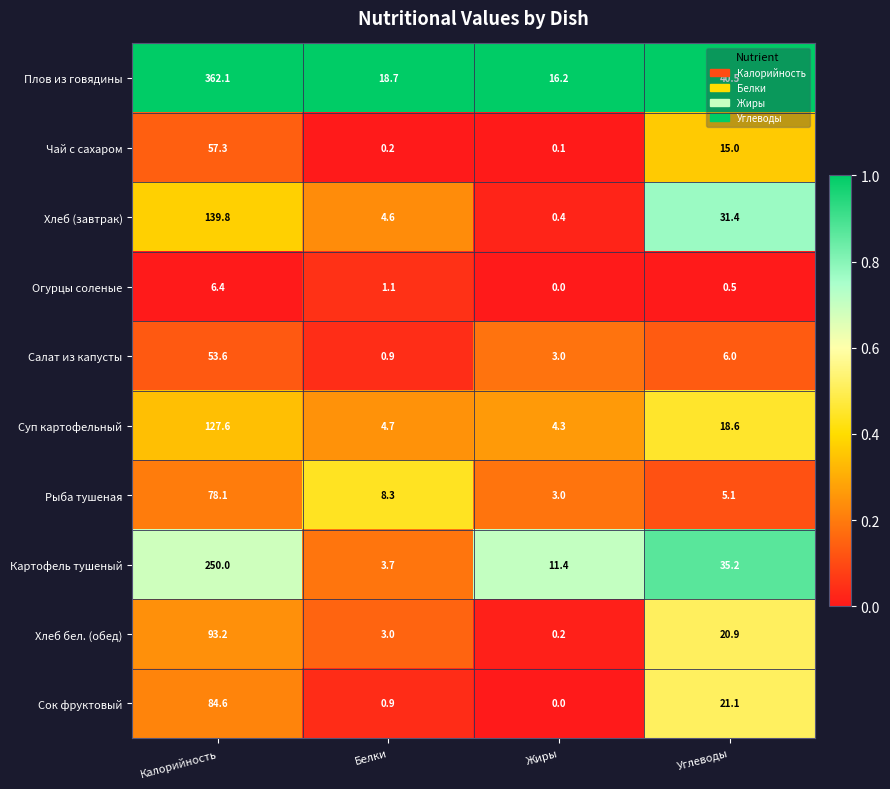

Between Калорийность and Жиры, which series saw the biggest shift?

Плов из говядины